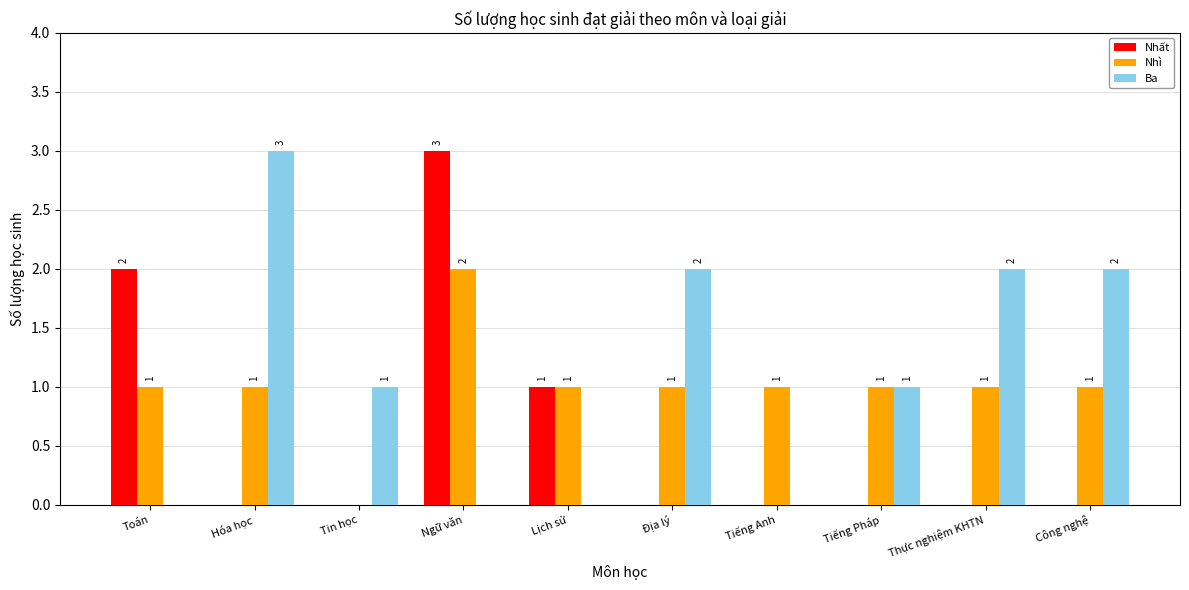

Are the bars grouped side by side (vs. stacked)?

Yes